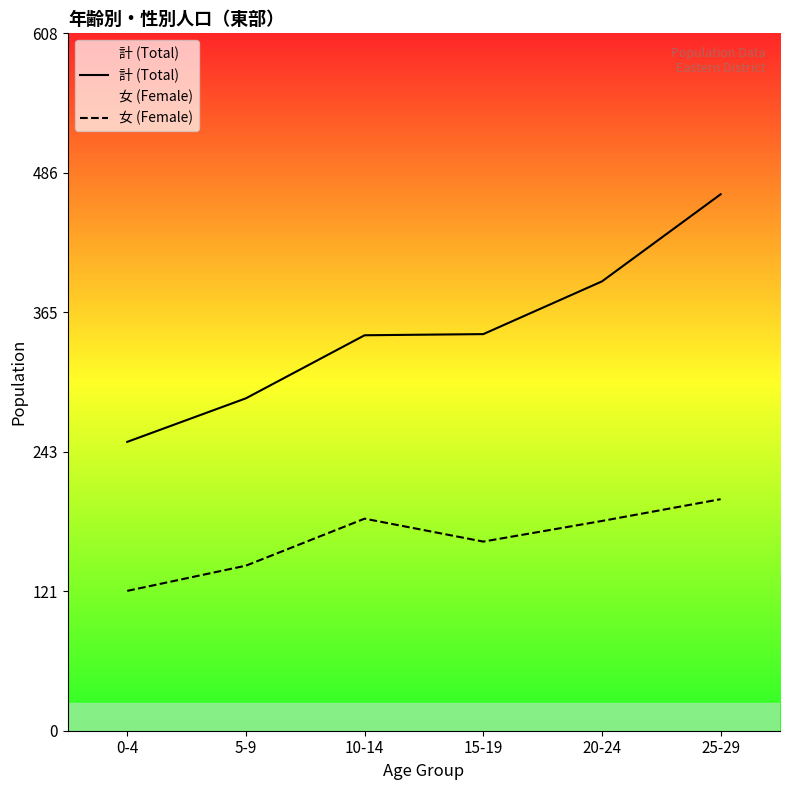

Is the value of 計 (Total) at 5-9 greater than the value of 女 (Female) at 0-4?

Yes